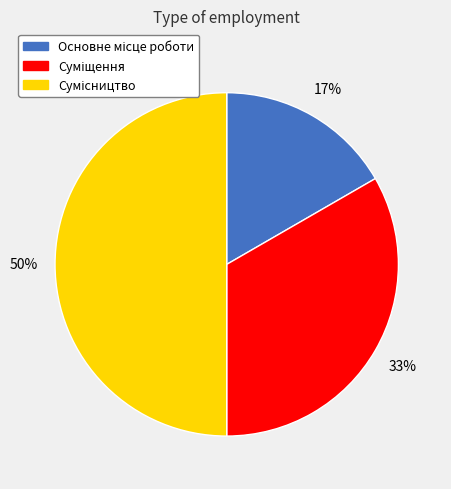

To the nearest percent, what is the difference between the largest and smallest slice percentages?

33%